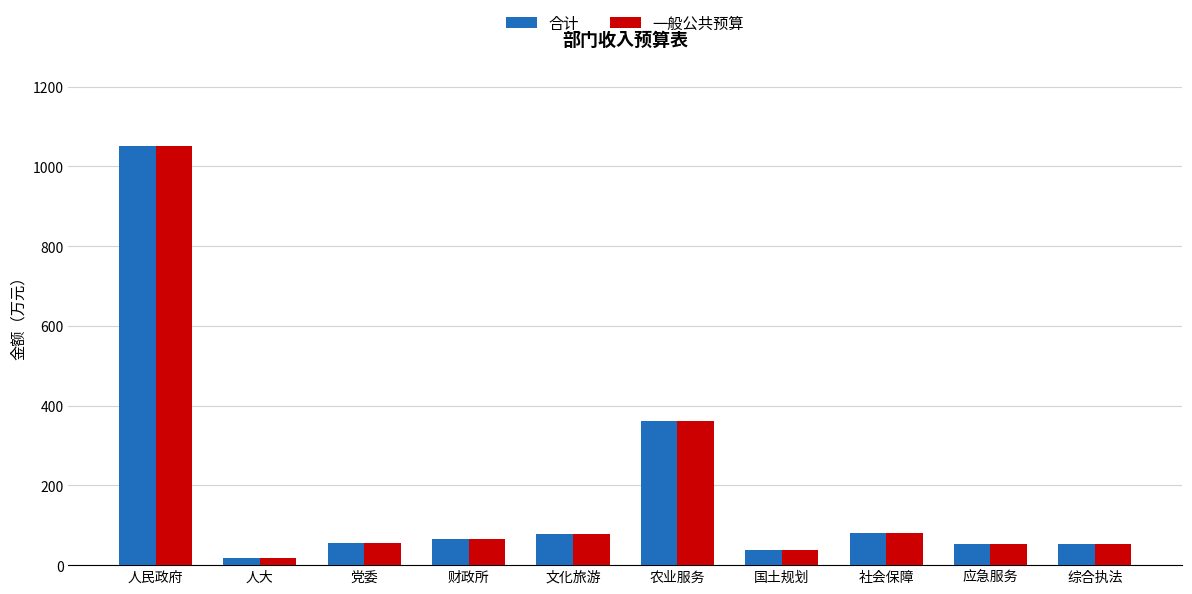

What is the approximate value of 合计 at 人民政府?

1051.7